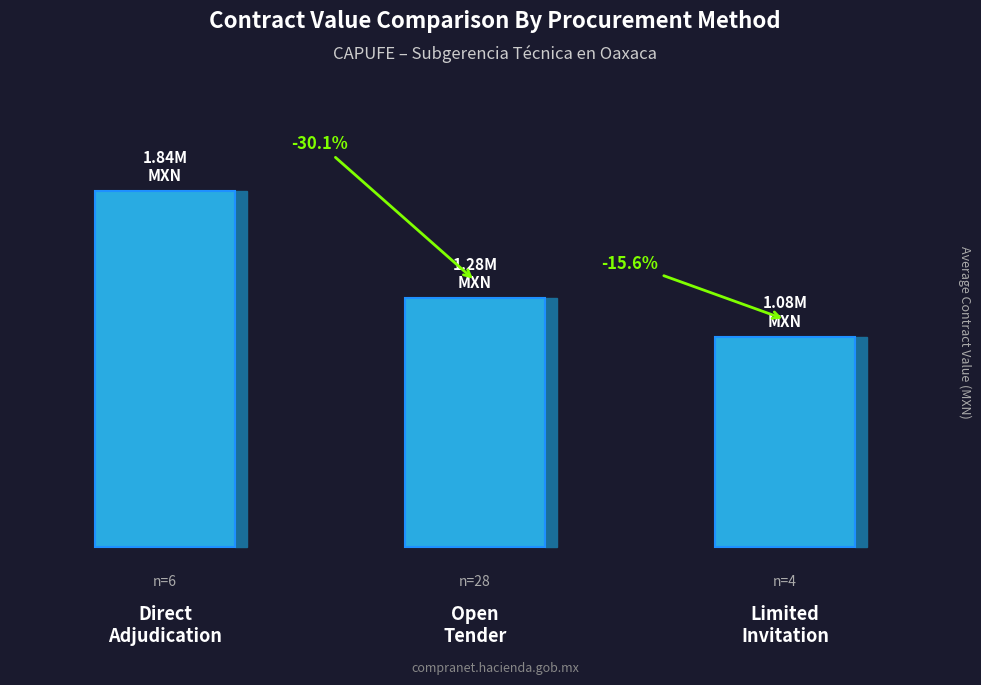

Rank the categories by value from lowest to highest.

Limited
Invitation, Open
Tender, Direct
Adjudication